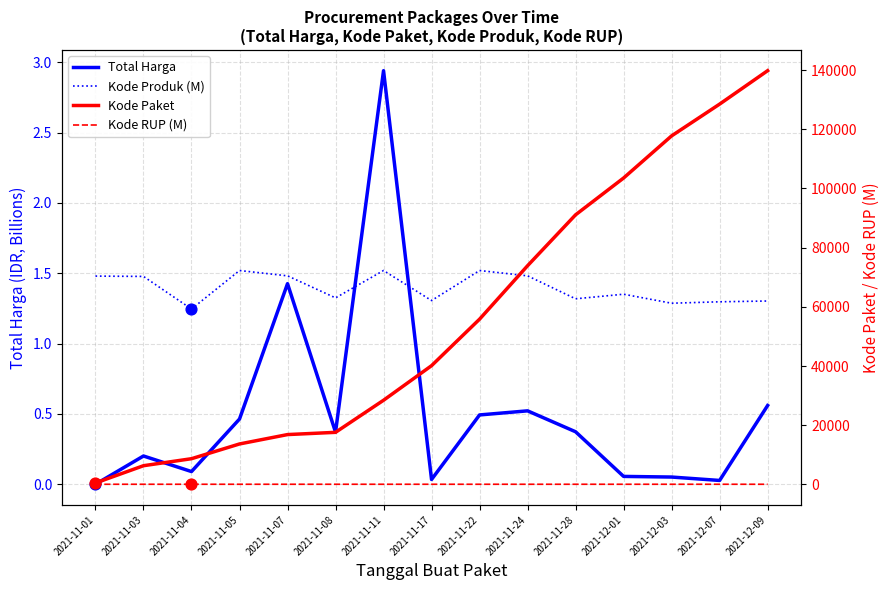

What is the total value across all series at 2021-11-28?

91133.1